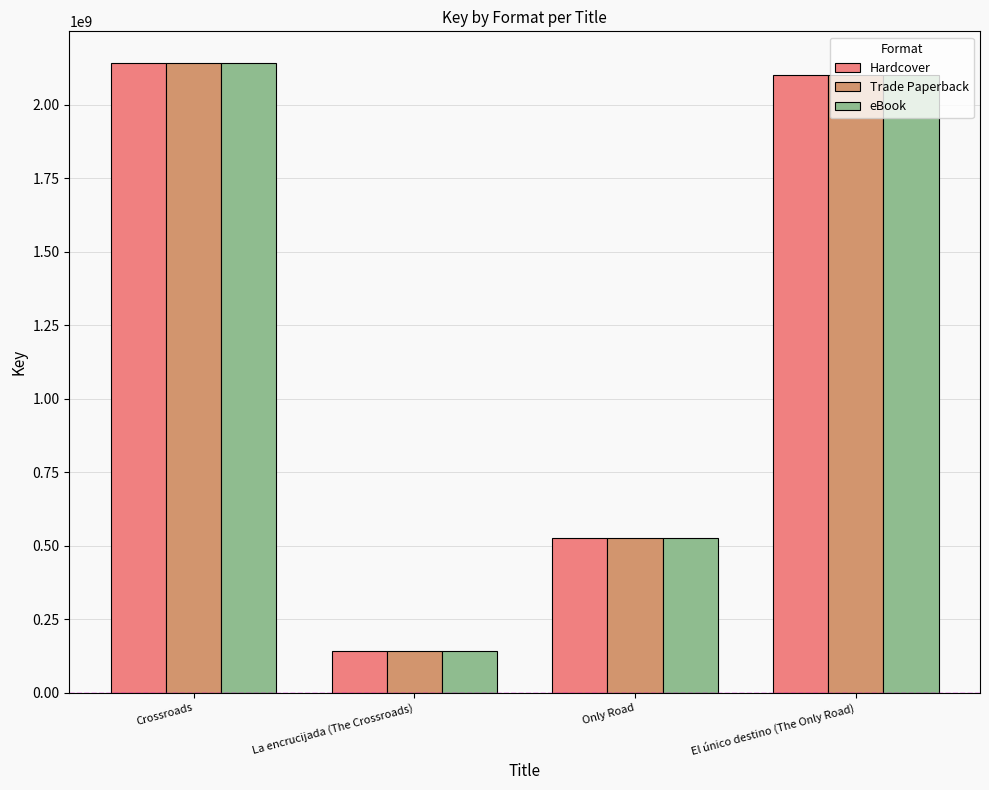

Where is eBook nearest to the value 1142036553?

Only Road